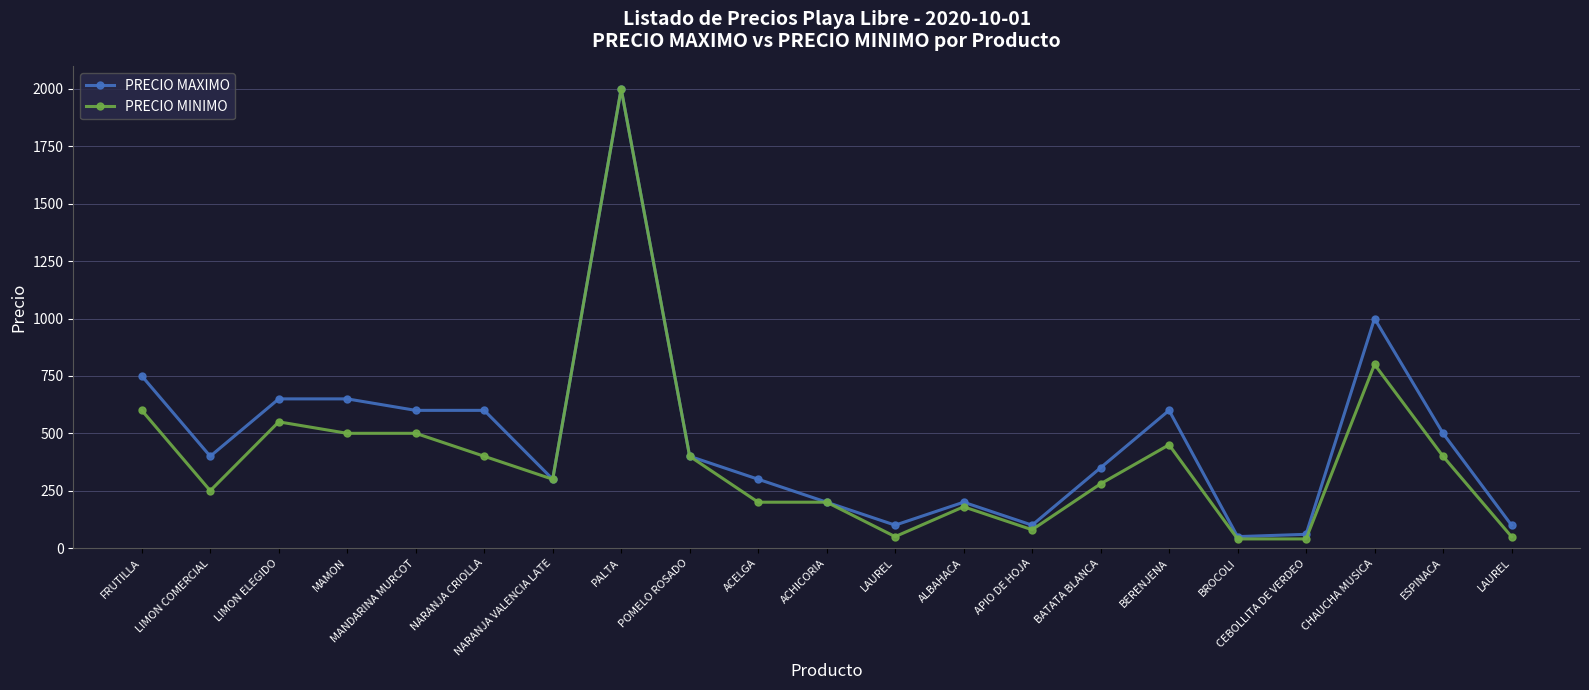

How many data points in PRECIO MAXIMO are less than 400?

10